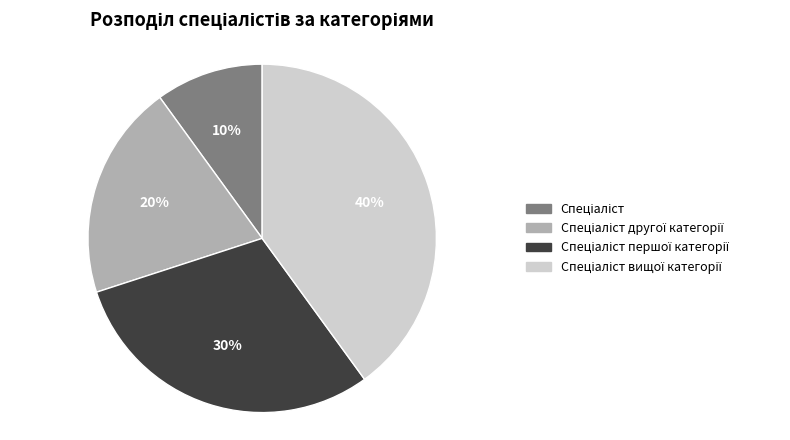

To the nearest percent, what is the average slice percentage?

25%